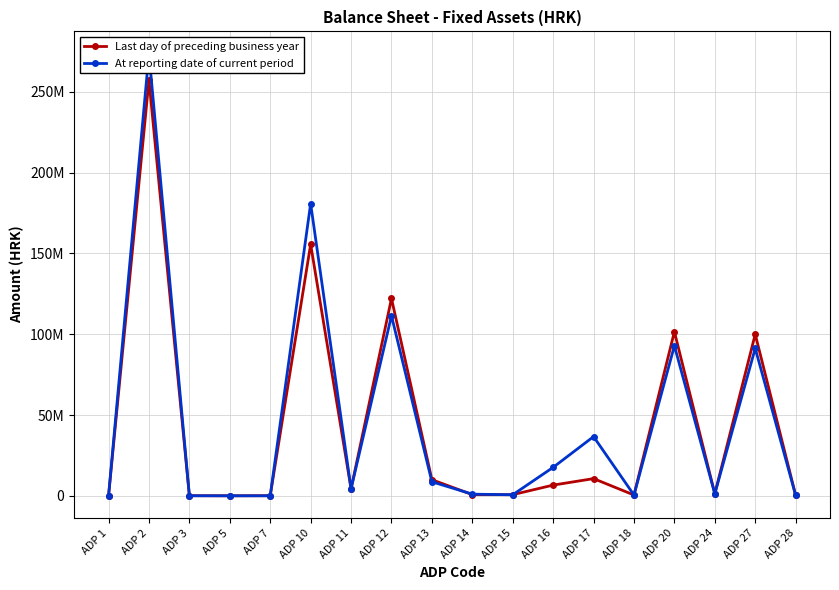

List the labels in order of Last day of preceding business year value, largest first.

ADP 2, ADP 10, ADP 12, ADP 20, ADP 27, ADP 17, ADP 13, ADP 16, ADP 11, ADP 24, ADP 14, ADP 15, ADP 18, ADP 28, ADP 3, ADP 7, ADP 5, ADP 1